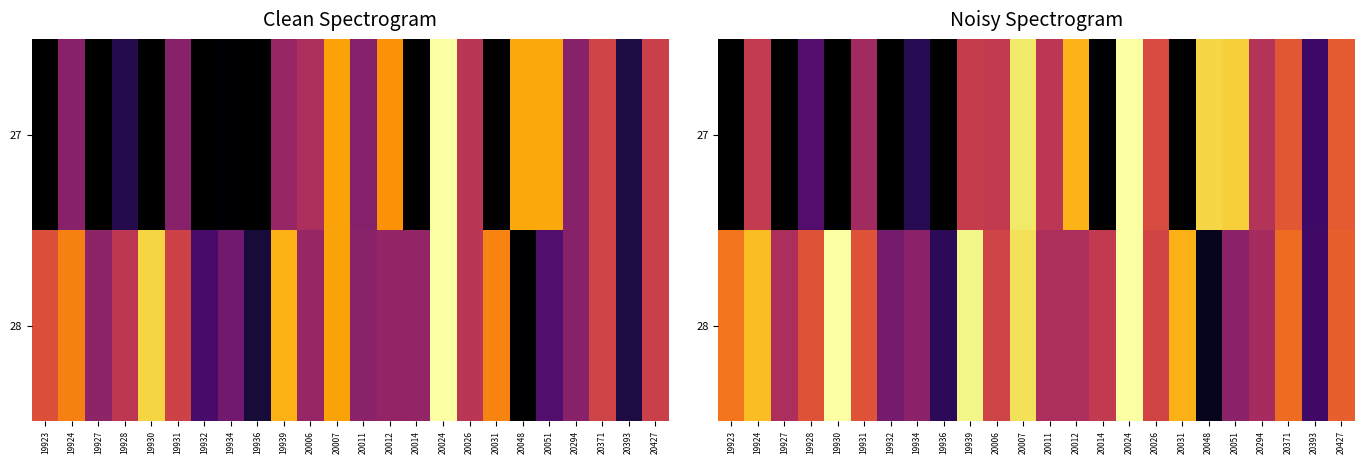

List the labels in order of 28 value, largest first.

19930, 20024, 19939, 20007, 19924, 20031, 19923, 20371, 20427, 19931, 19928, 20026, 20006, 20014, 20012, 19927, 20011, 20294, 19934, 20051, 19932, 20393, 19936, 20048